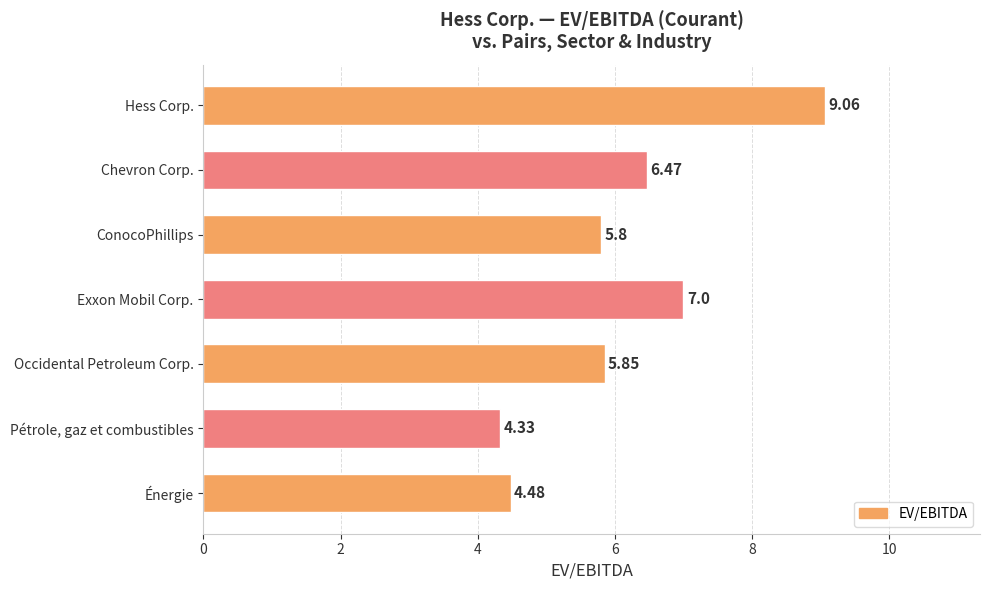

Count the number of data series in this chart.

1